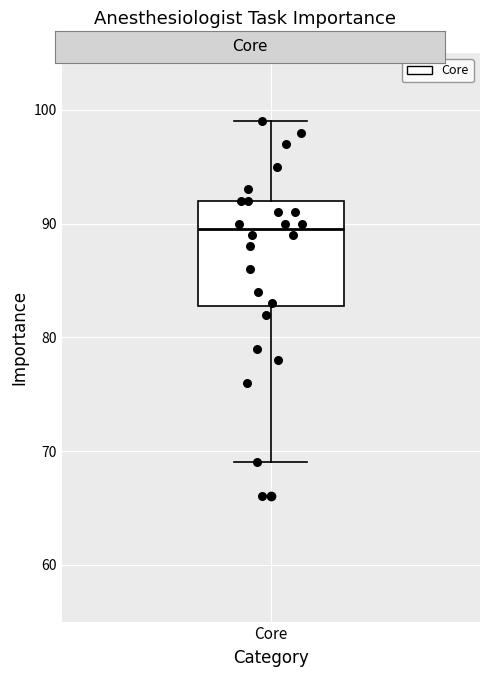

Where does the upper whisker of the box for Core end on the y-axis? The values are not printed on the chart, so give them approximately, as read against the axis.

99